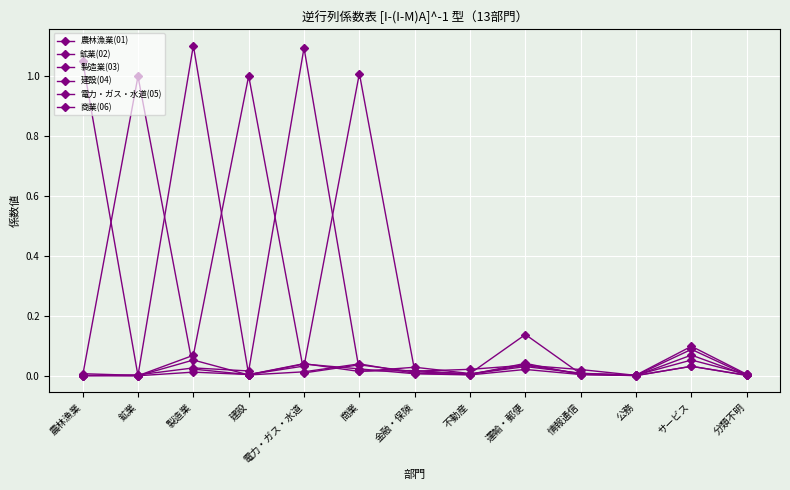

Which series ends up on top after the final intersection of 商業(06) and 農林漁業(01)?

商業(06)